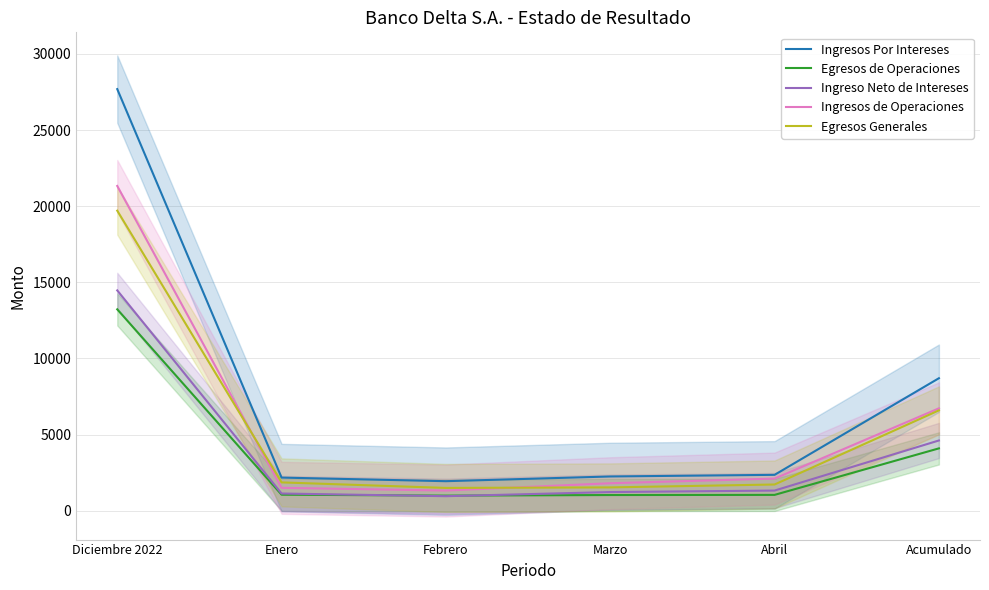

At Acumulado, list the series in order from largest to smallest.

Ingresos Por Intereses, Ingresos de Operaciones, Egresos Generales, Ingreso Neto de Intereses, Egresos de Operaciones